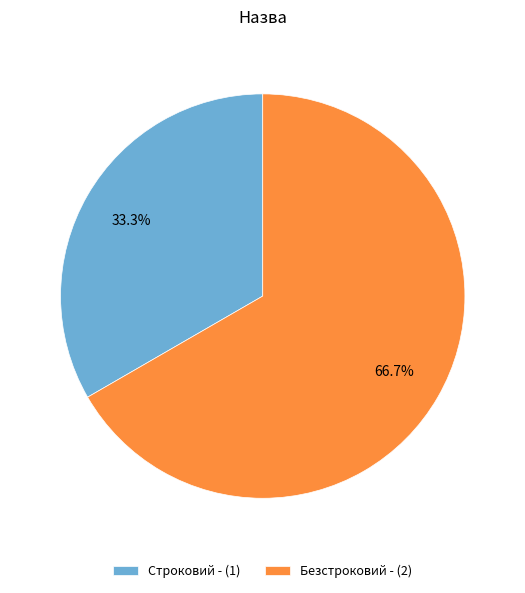

Does Строковий represent more than half of the total?

No